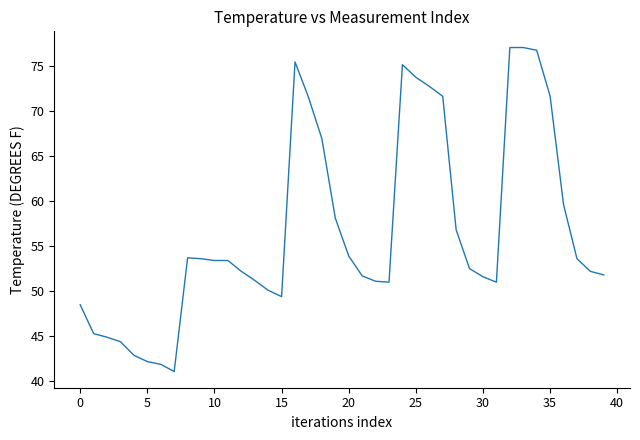

What is the minimum value shown in the chart?

41.1